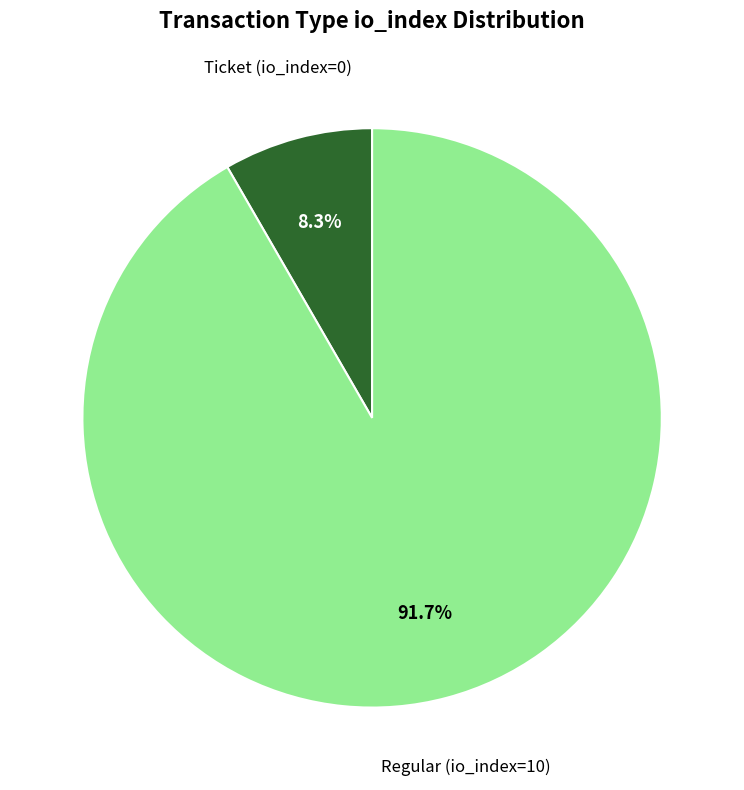

Which category accounts for the majority?

Regular